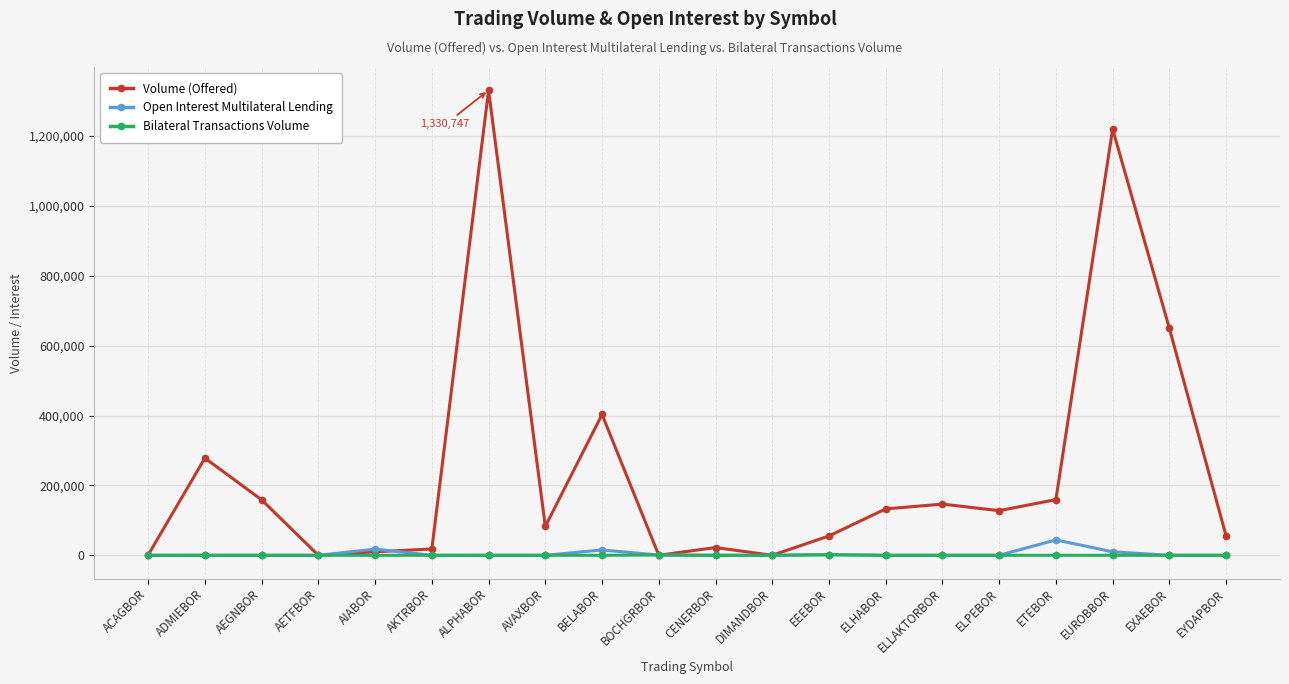

What is the label of the 5th point from the left?

AIABOR